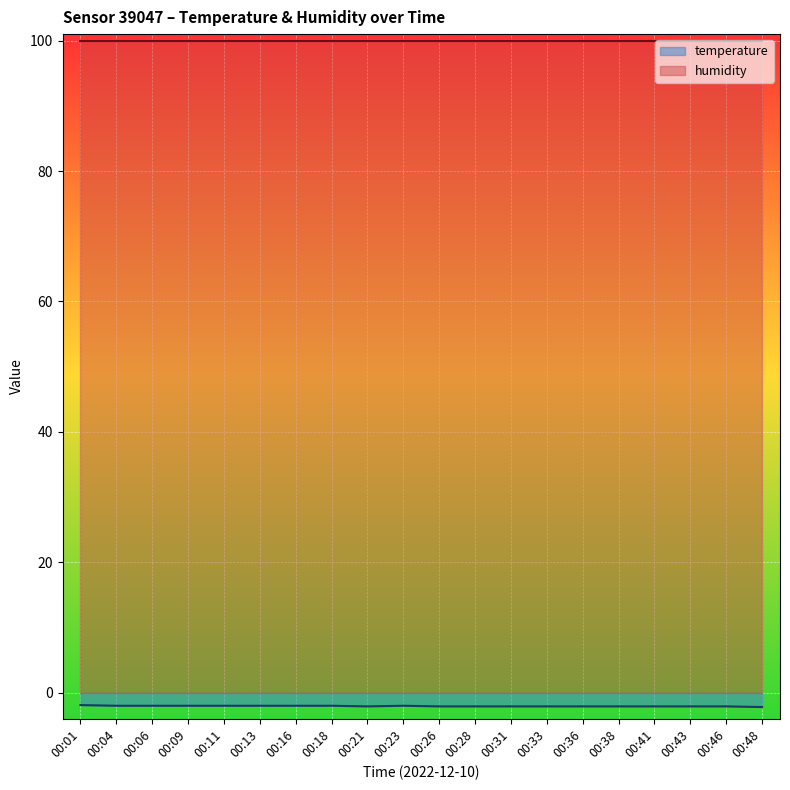

Is it true that the value at 00:26 is -0.7?

False